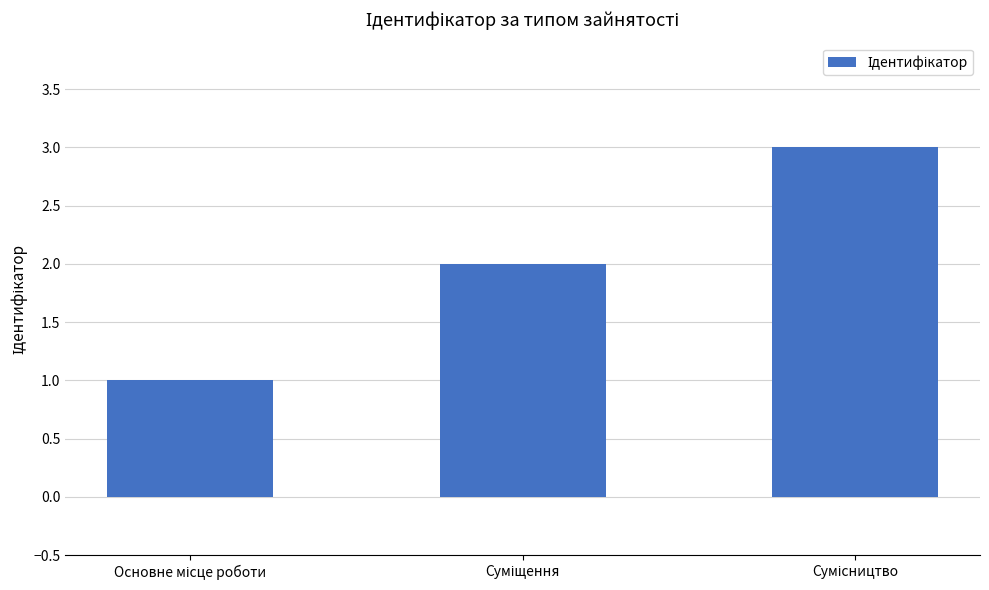

What is the sum of all values?

6